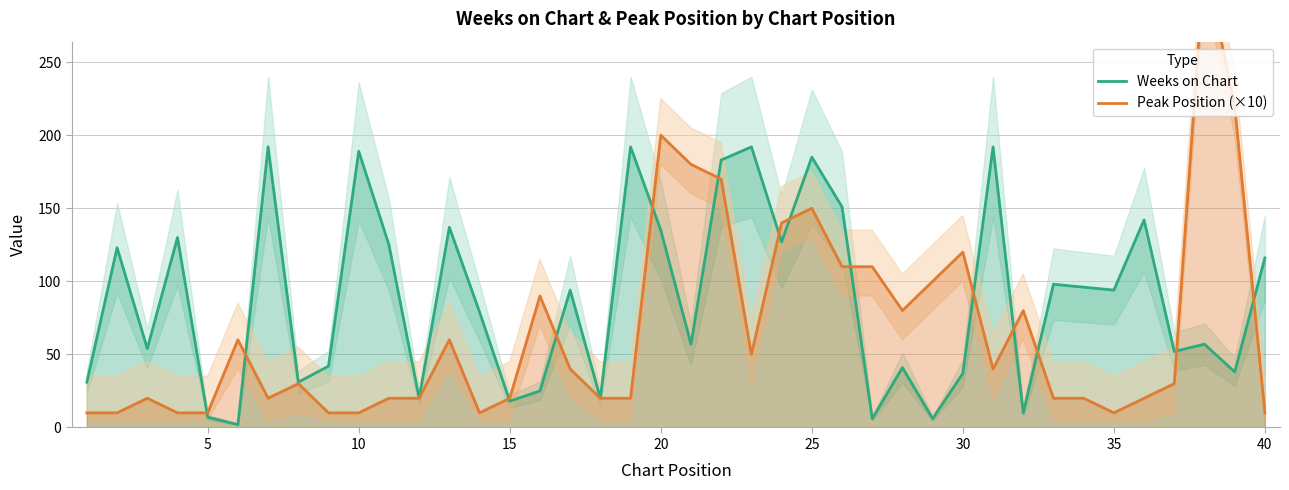

What are all the series names shown in the legend?

Weeks on Chart, Peak Position (×10)